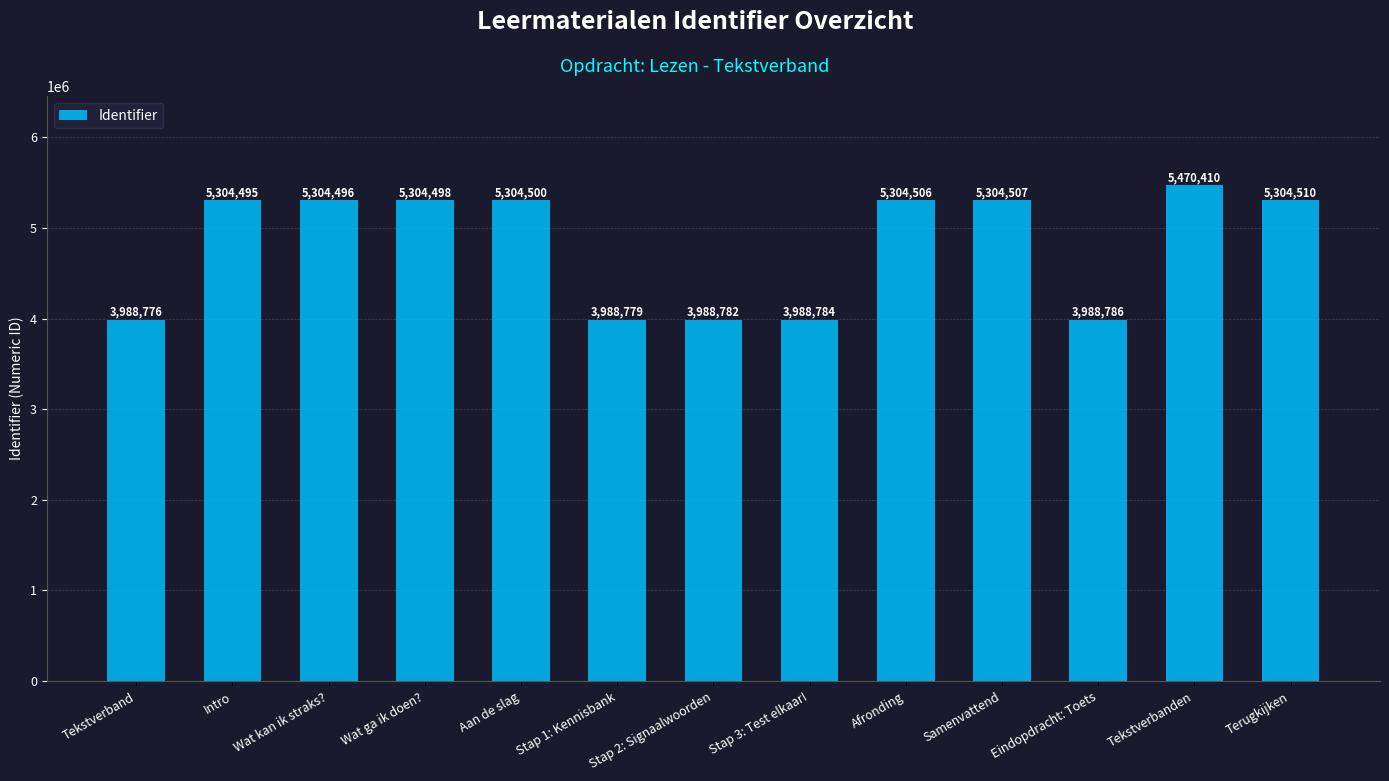

Reading left to right, transcribe all the data shown in this chart.

Tekstverband=3988776	Intro=5304495	Wat kan ik straks?=5304496	Wat ga ik doen?=5304498	Aan de slag=5304500	Stap 1: Kennisbank=3988779	Stap 2: Signaalwoorden=3988782	Stap 3: Test elkaar!=3988784	Afronding=5304506	Samenvattend=5304507	Eindopdracht: Toets=3988786	Tekstverbanden=5470410	Terugkijken=5304510